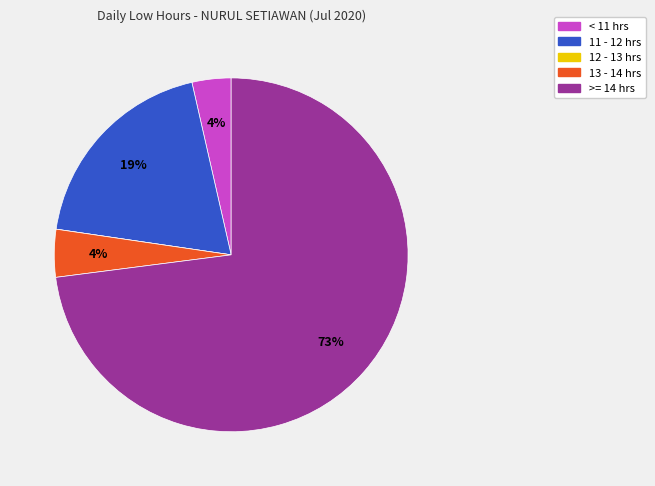

To the nearest percent, what is the average slice percentage?

20%